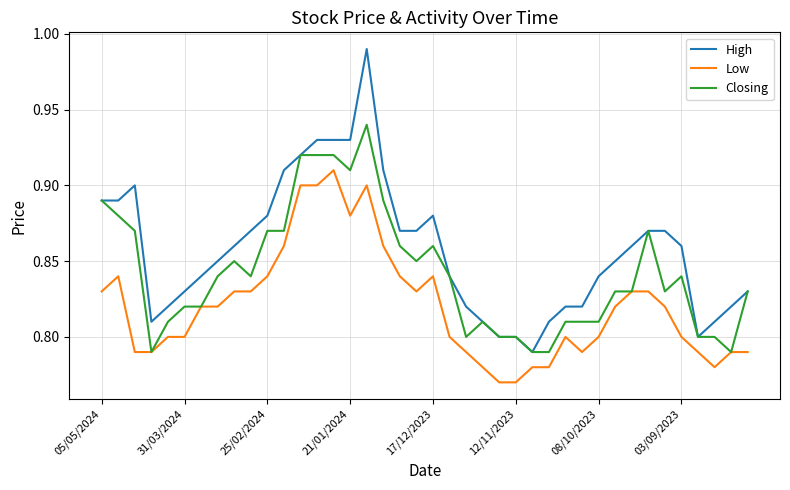

Which series has the largest range (max minus min)?

High